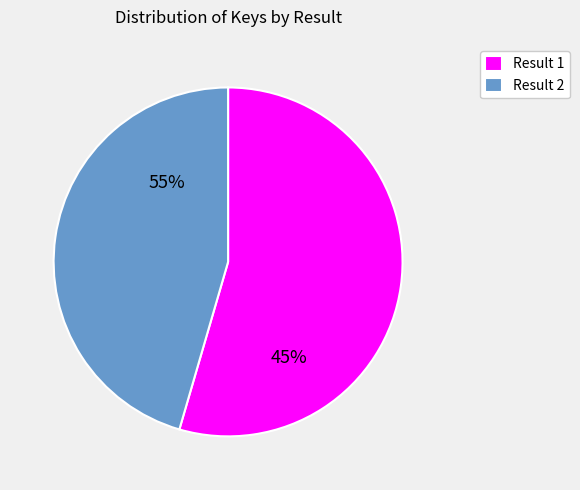

The 2 slice represents 57% of the pie. True or false?

False